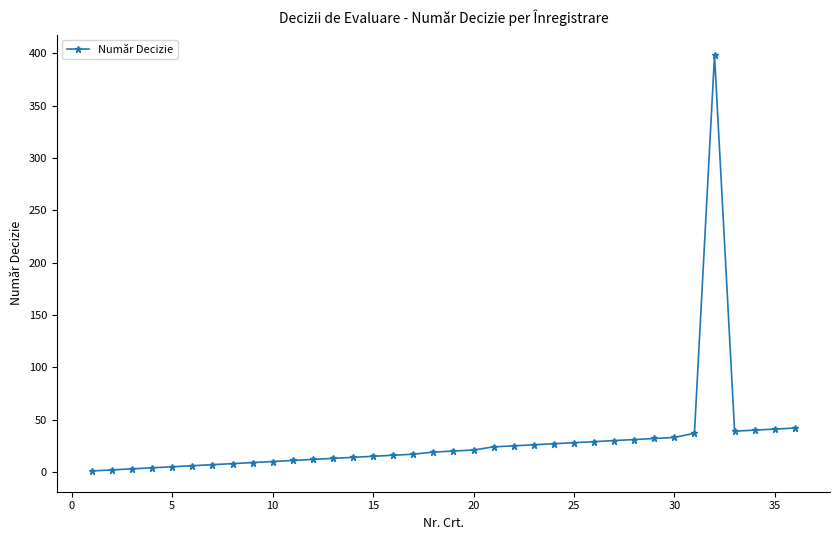

What is the maximum value shown in the chart?

398